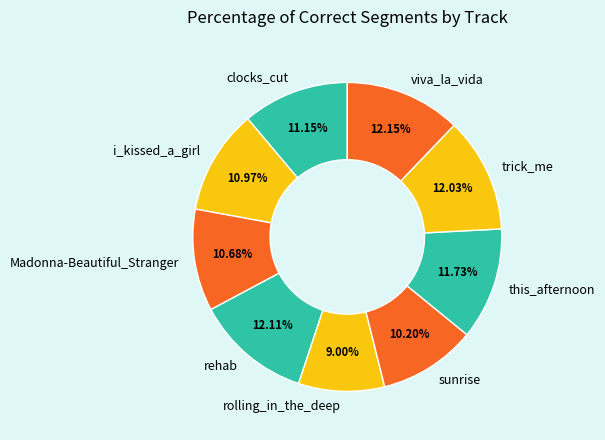

Does Madonna-Beautiful_Stranger account for over 50% of the chart?

No